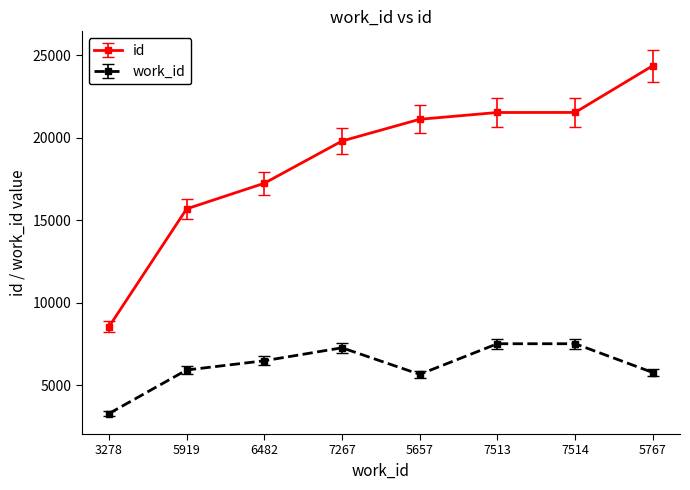

What is the difference between the maximum and minimum values in the id series?

15838